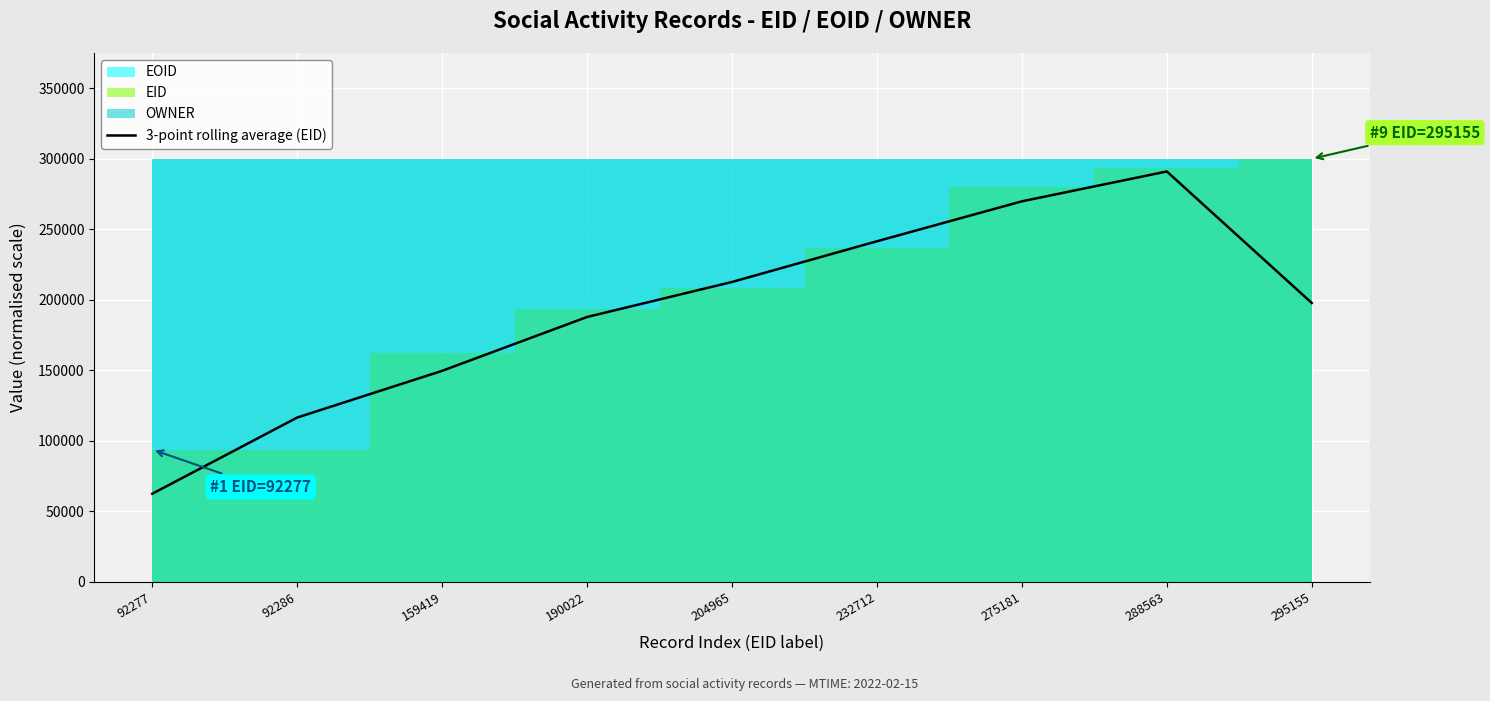

What is the sum of all values?

1729365.2